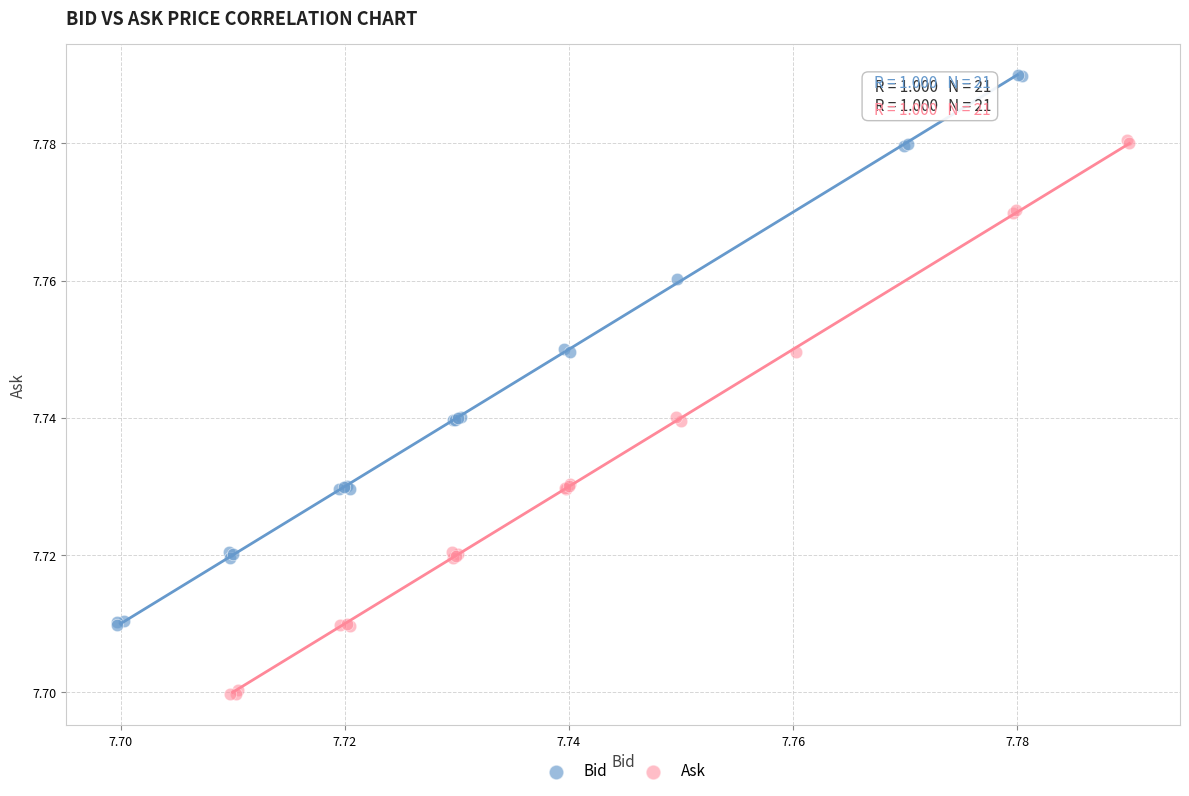

Which series reaches the maximum Y coordinate?

Bid